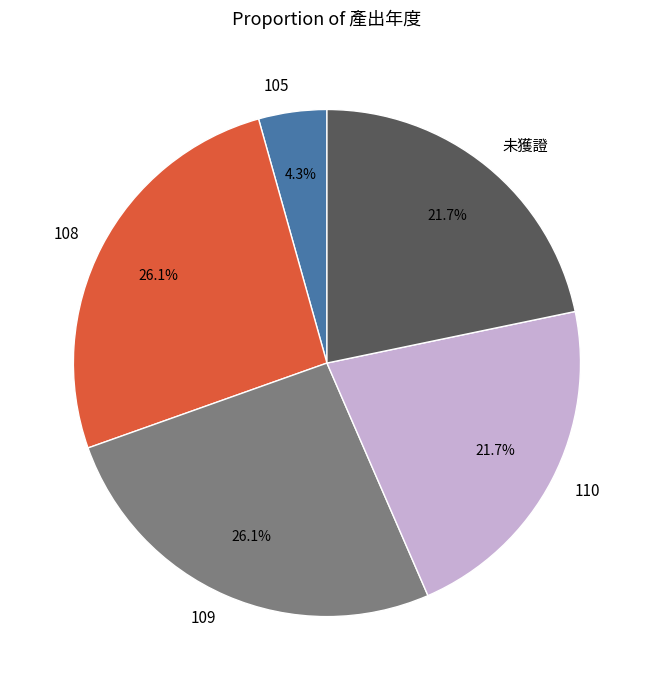

How many segments does this pie chart have?

5